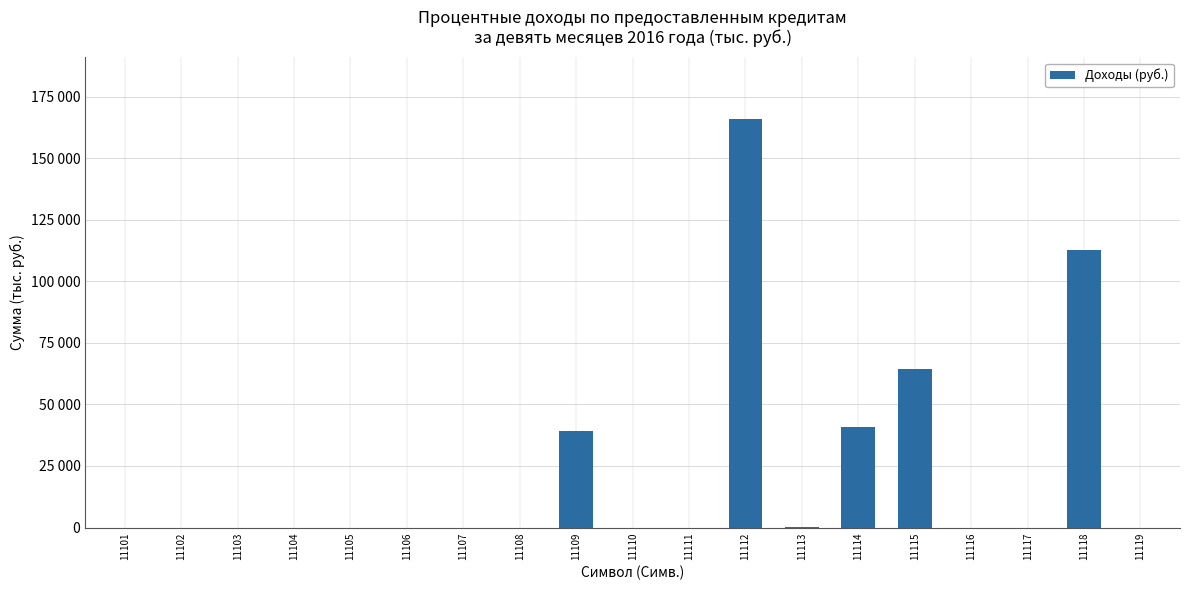

Are the bars horizontal?

No